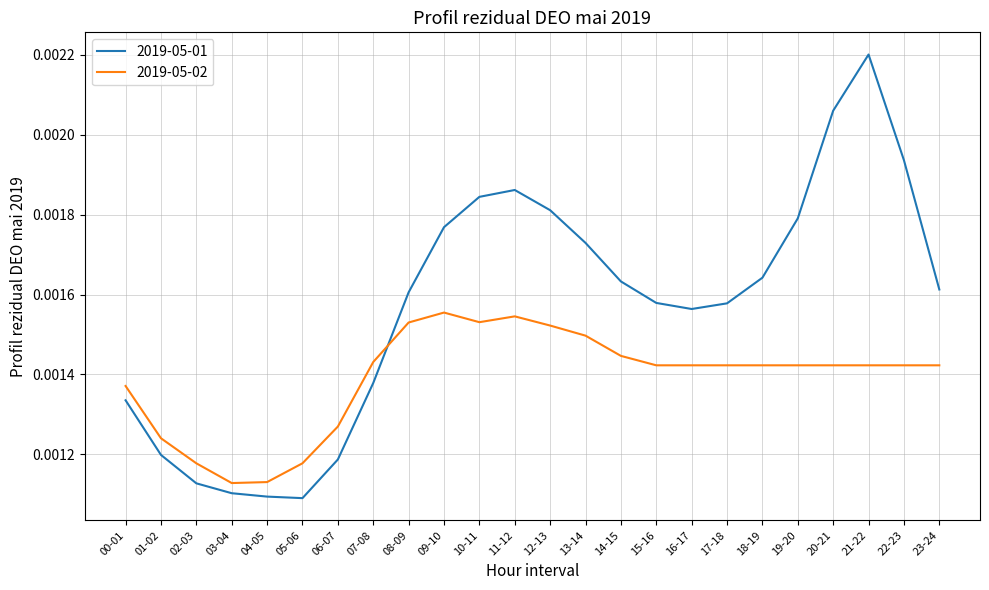

What position from the right is 06-07?

18